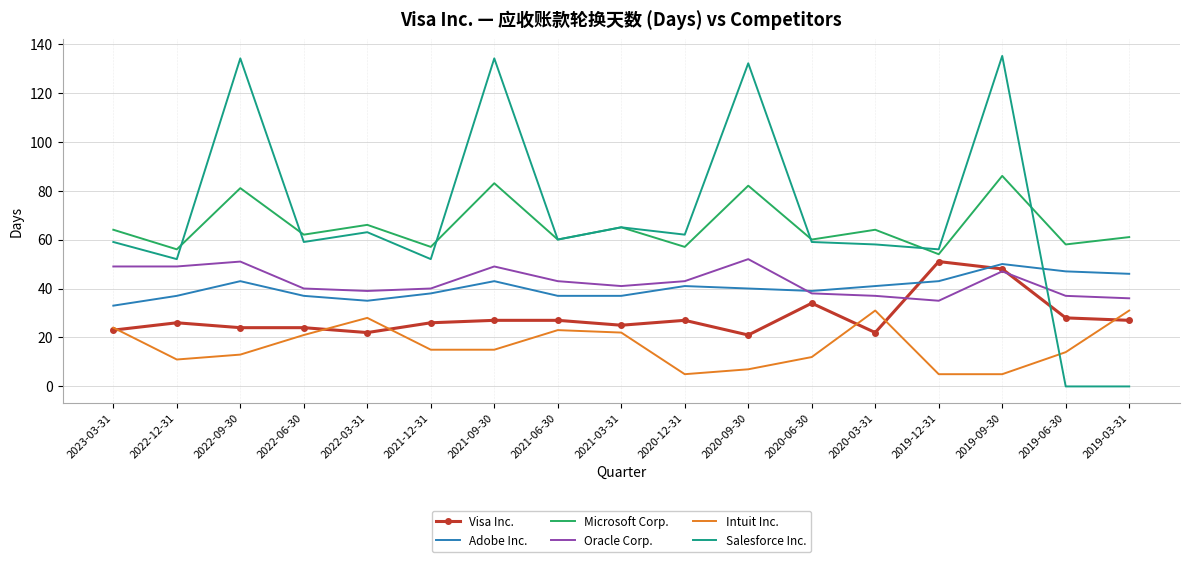

What is the difference between the Oracle Corp. values at 2022-03-31 and 2019-03-31?

3